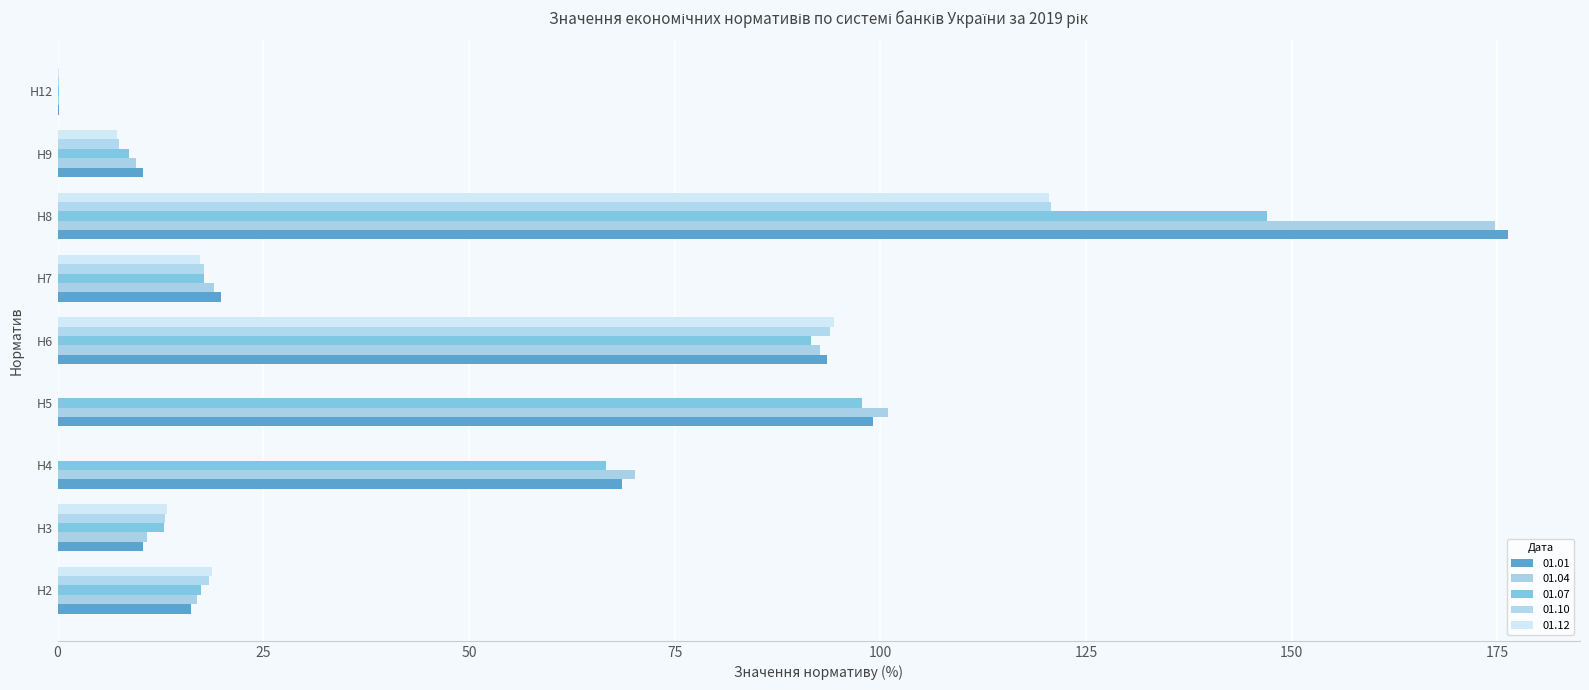

What are all the series names shown in the legend?

01.01, 01.04, 01.07, 01.10, 01.12